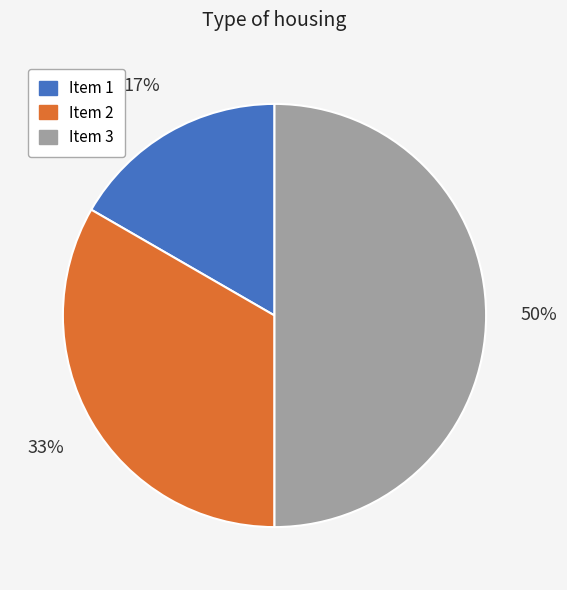

True or false: Item 2 accounts for 33% of the total.

True